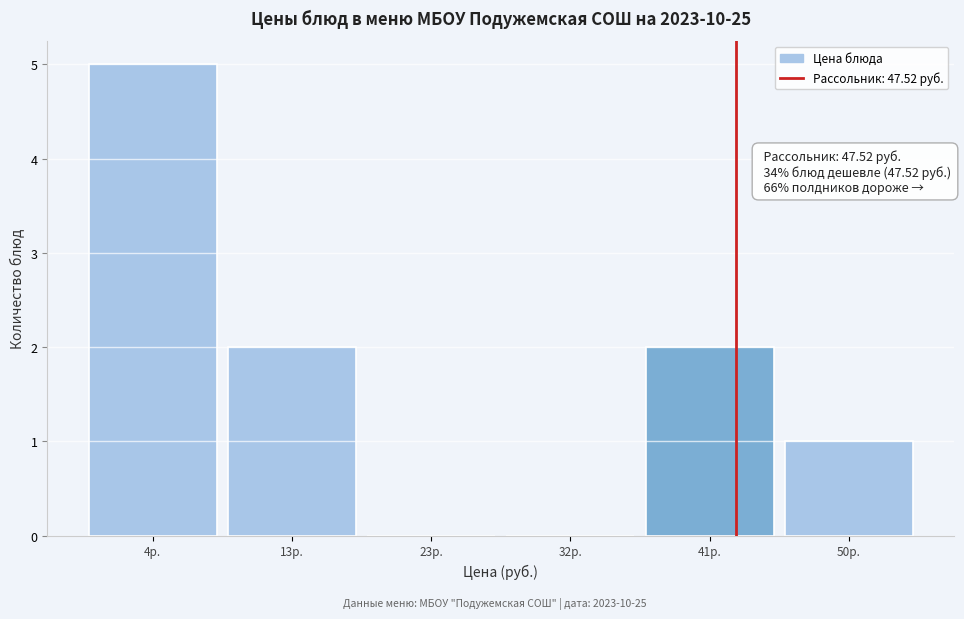

Reading left to right, what are all the values shown in this chart?

4р.=5	13р.=2	23р.=0	32р.=0	41р.=2	50р.=1